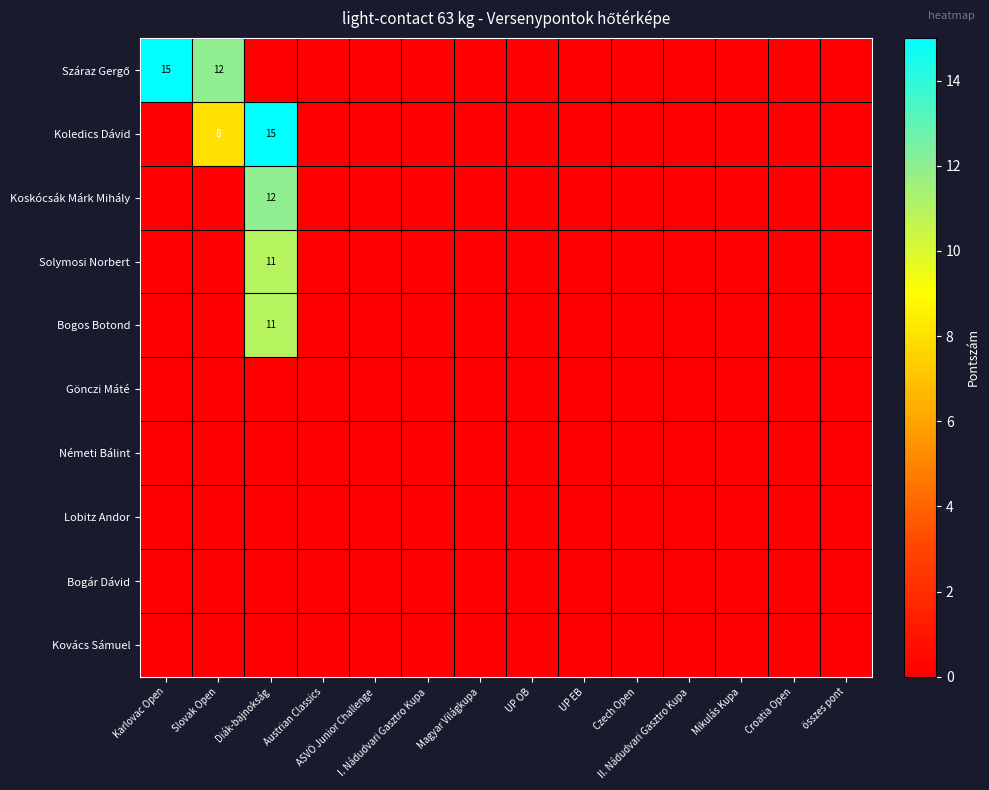

At UP OB, list the series in order from largest to smallest.

Száraz Gergő, Koledics Dávid, Koskócsák Márk Mihály, Solymosi Norbert, Bogos Botond, Gönczi Máté, Németi Bálint, Lobitz Andor, Bogár Dávid, Kovács Sámuel